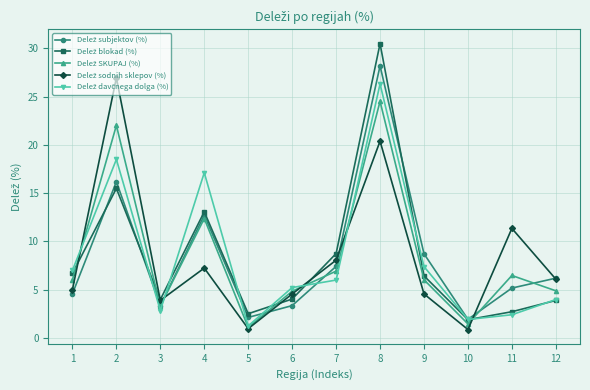

What is the total value across all series at 4?

62.5